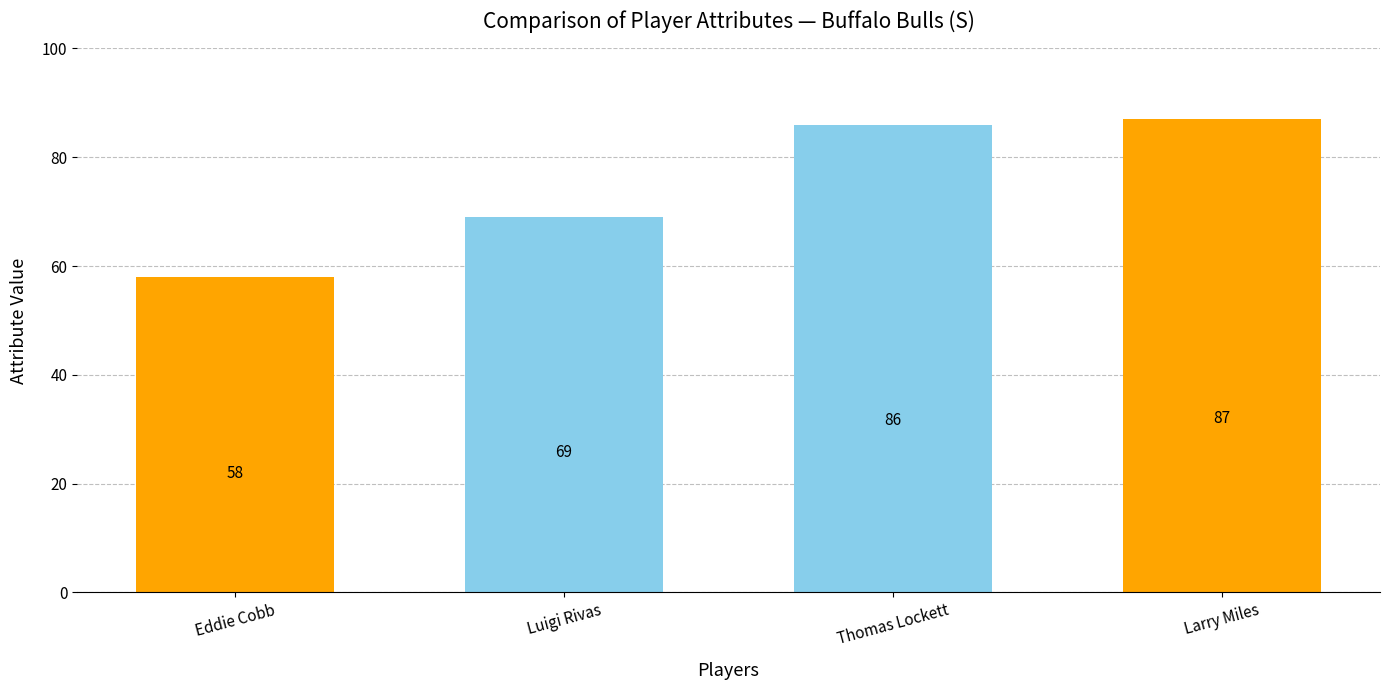

What is the sum of the values at Eddie Cobb and Luigi Rivas?

127